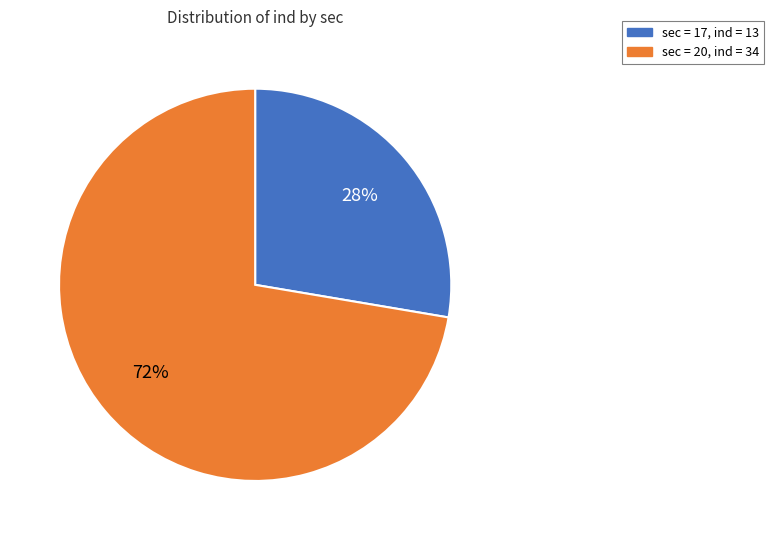

Is there any slice that represents more than half of the pie?

Yes